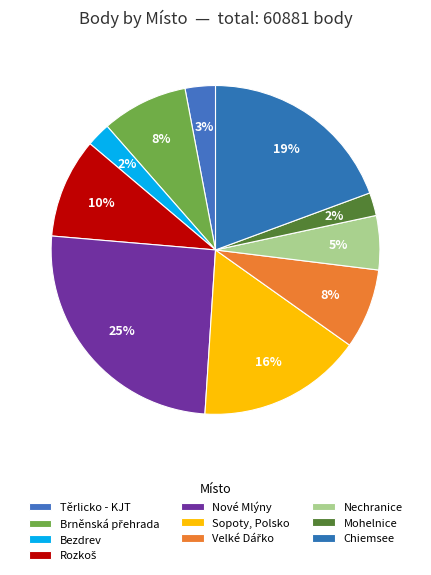

What is the change in value from Mohelnice to Chiemsee?

+10410